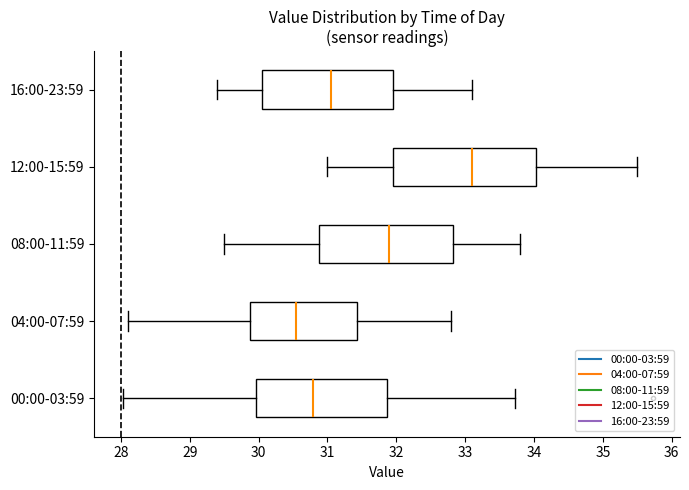

Reading bottom to top, read every box against the x-axis: the position of its median line, the range the box covers, and the ends of its whiskers. The values are not printed on the chart, so give them approximately, as read against the axis.

00:00-03:59: median 30.8, box 30.0 to 31.9, whiskers 28.0 to 33.7
04:00-07:59: median 30.6, box 29.9 to 31.4, whiskers 28.1 to 32.8
08:00-11:59: median 31.9, box 30.9 to 32.8, whiskers 29.5 to 33.8
12:00-15:59: median 33.1, box 32.0 to 34.0, whiskers 31.0 to 35.5
16:00-23:59: median 31.1, box 30.1 to 32.0, whiskers 29.4 to 33.1